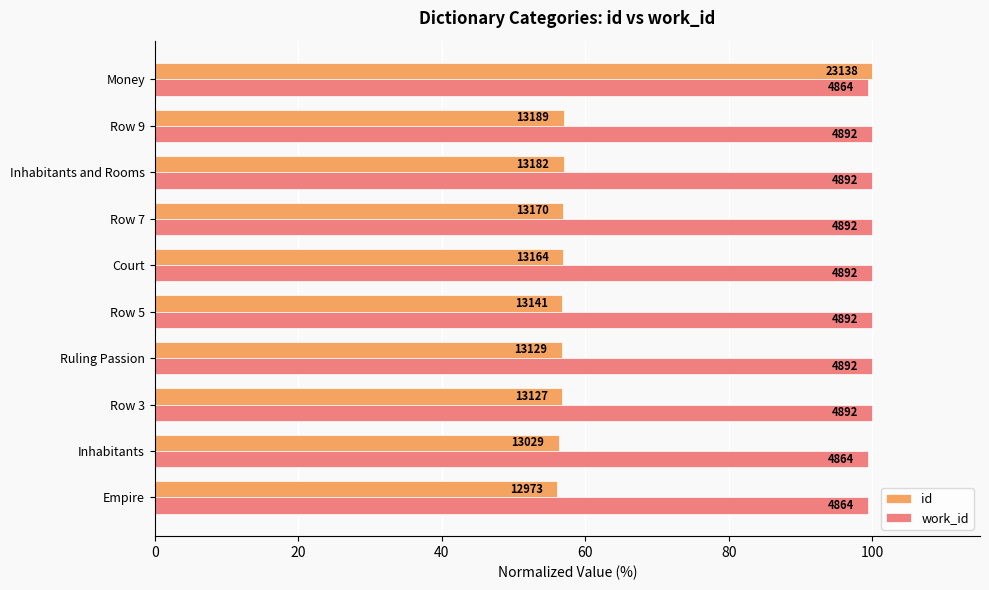

How many groups of bars are there?

10